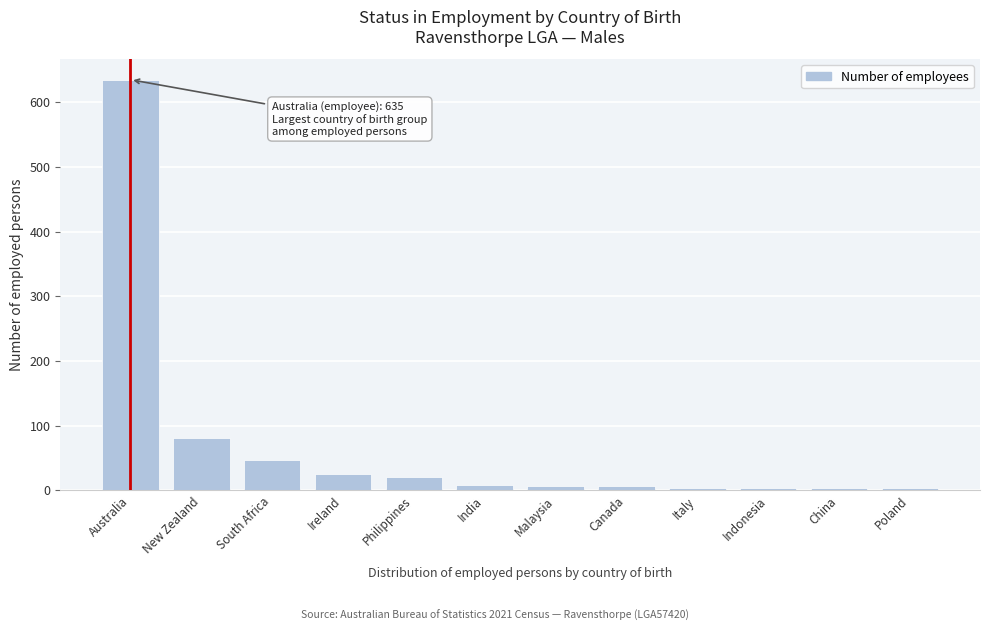

What is the label of the 12th bar from the left?

Poland